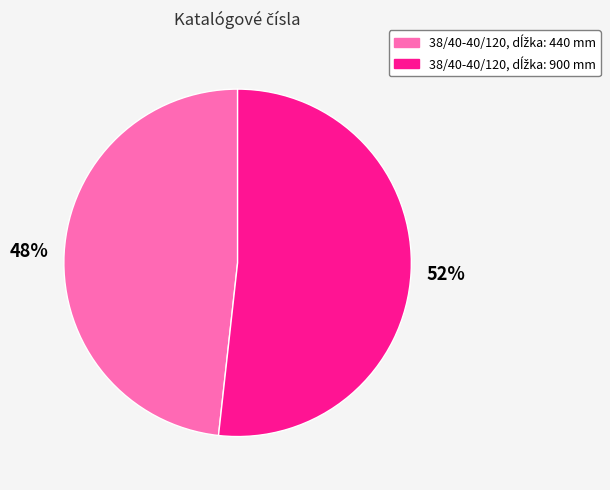

To the nearest percent, what is the average slice percentage?

50%